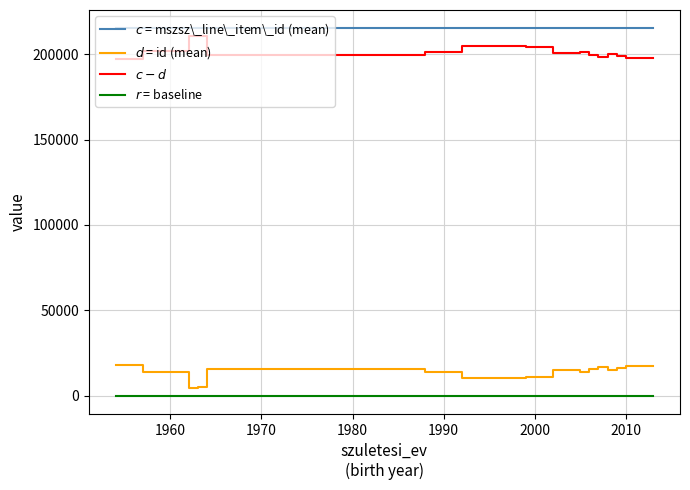

What is the maximum value shown in the chart?

215204.5